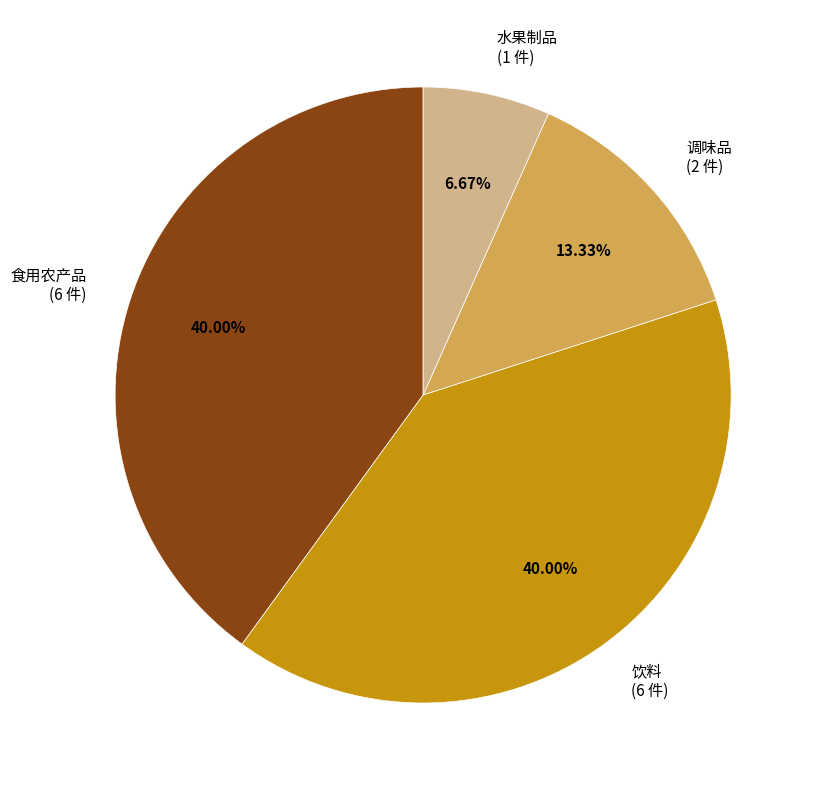

What is the ratio of the value at 食用农产品 (6 件) to the value at 调味品 (2 件)?

3.0